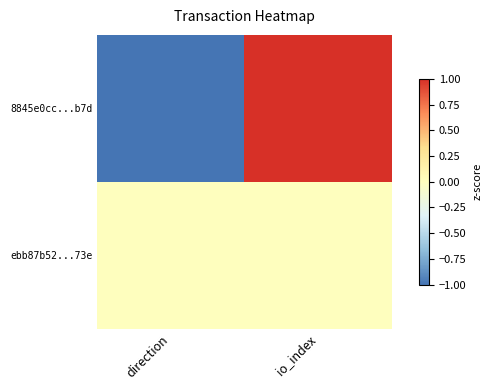

What is the total value across all series at direction?

-1